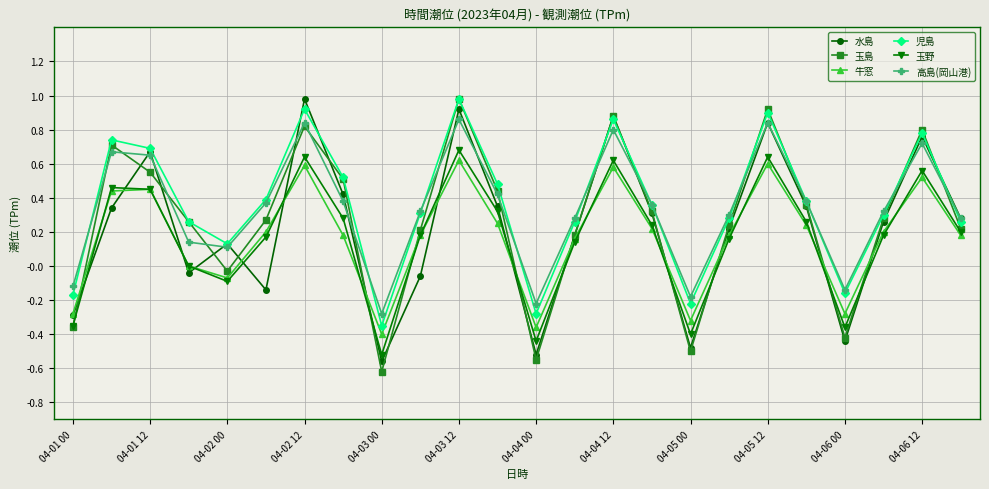

True or false: 玉野 and 高島(岡山港) intersect in this chart.

False